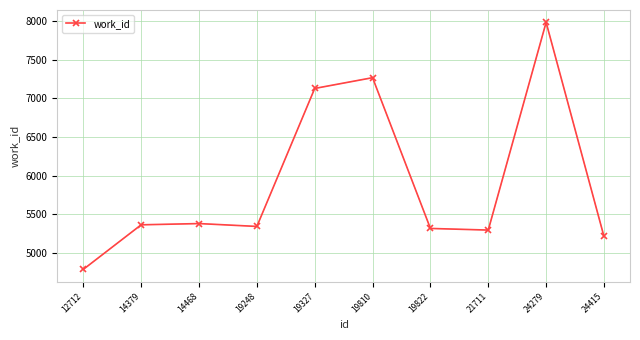

Is this an area chart (filled region under the line)?

No